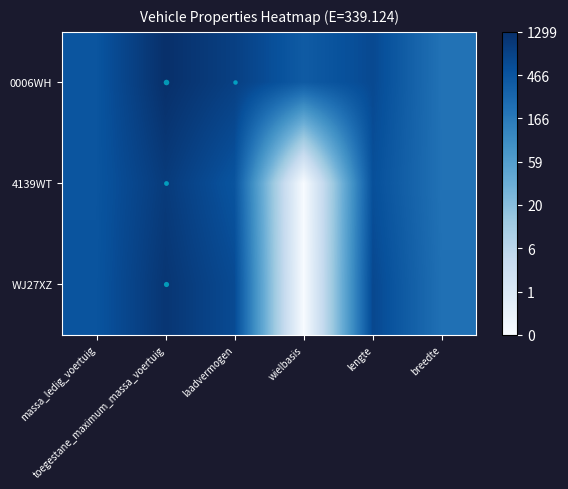

At how many categories does at least one series exceed 1?

6